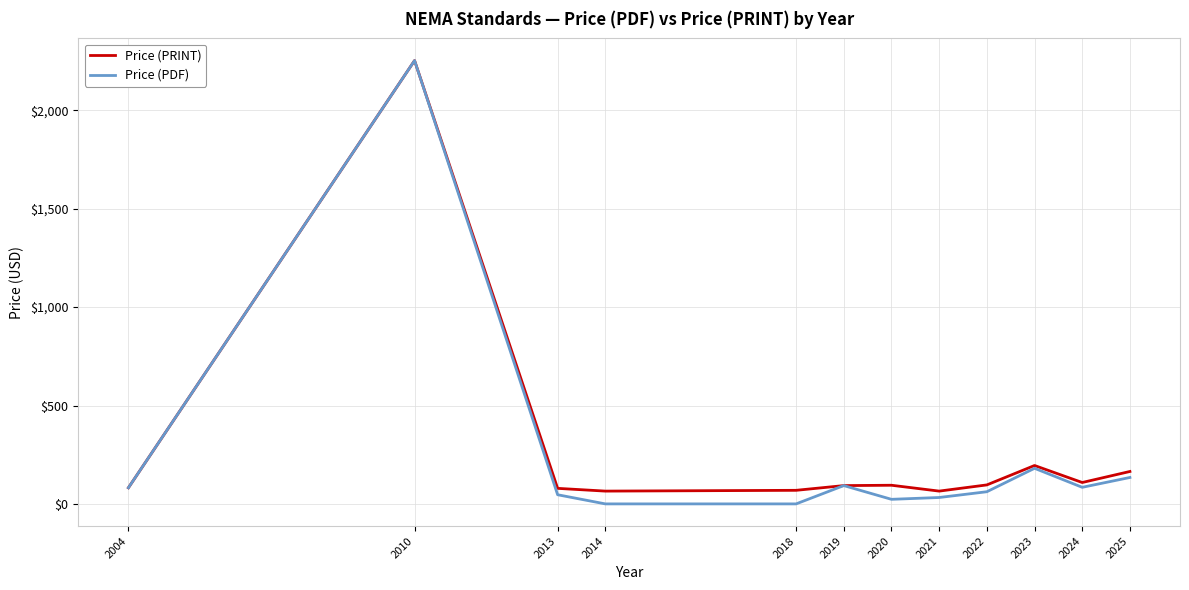

Which category has the highest value across all series?

2010